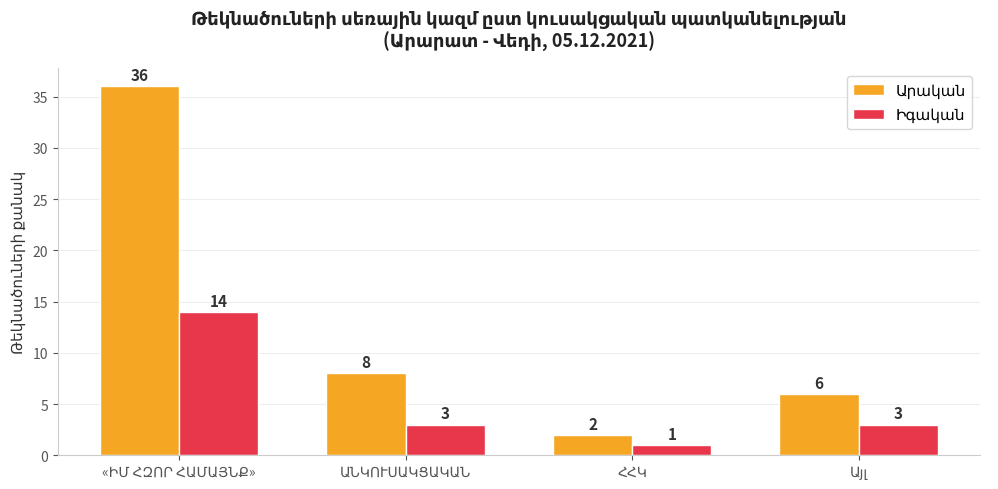

What is the maximum value shown in the chart?

36